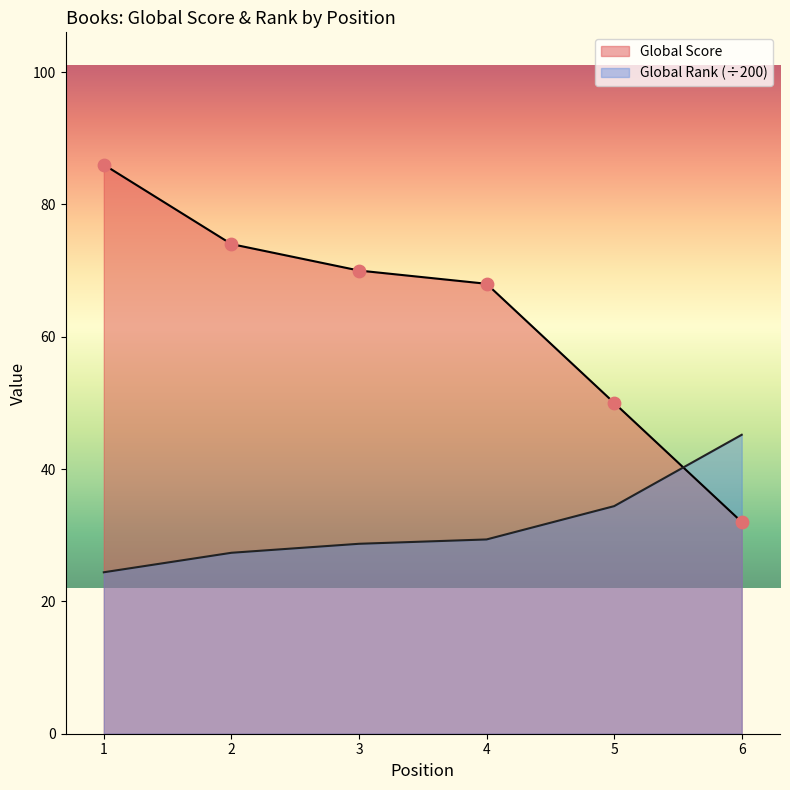

Which series reaches the maximum Y coordinate?

Global Score